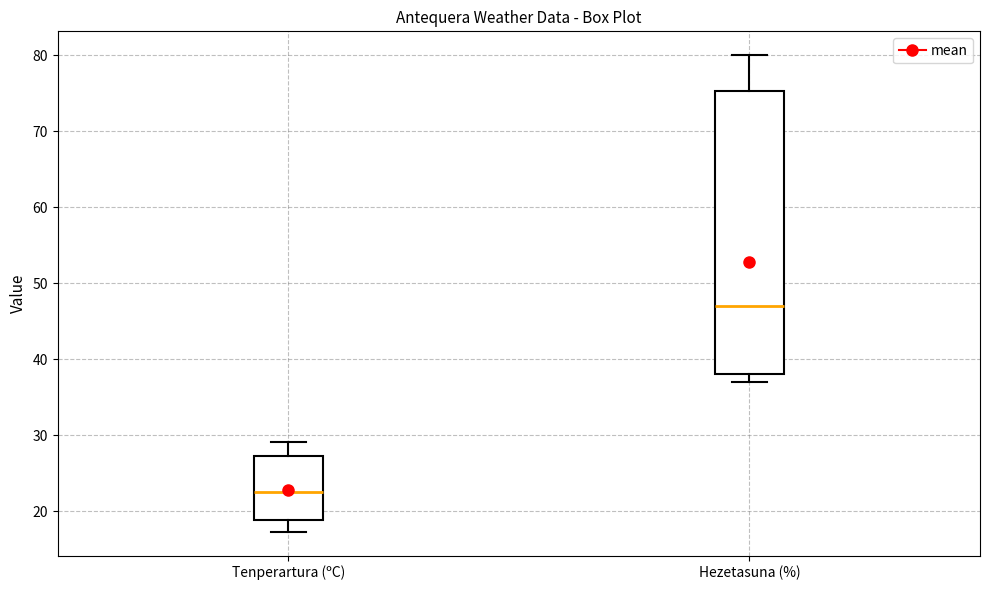

Where does the lower whisker of the box for Tenperartura (ºC) end on the y-axis? The values are not printed on the chart, so give them approximately, as read against the axis.

17